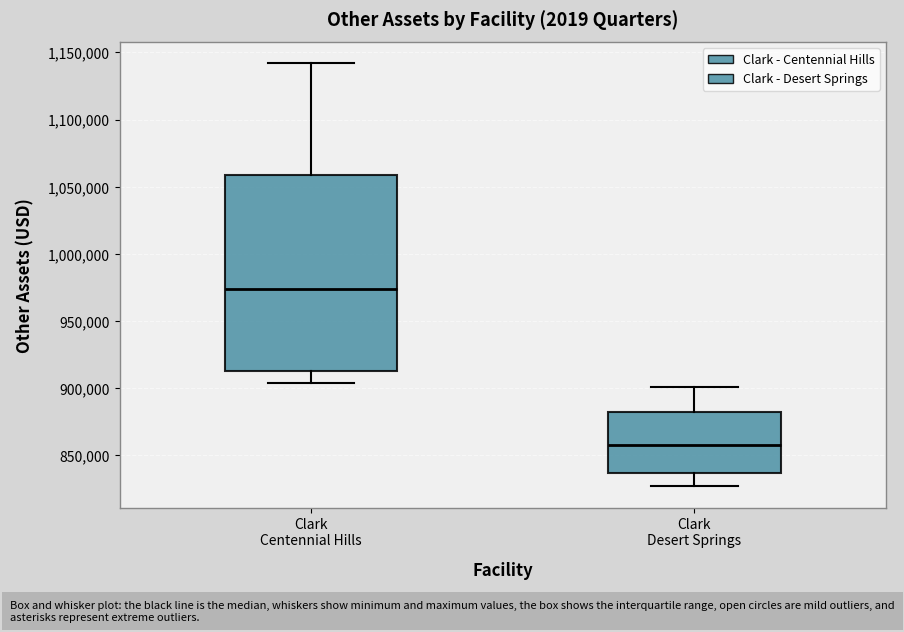

Which box's median line is the highest?

Clark Centennial Hills